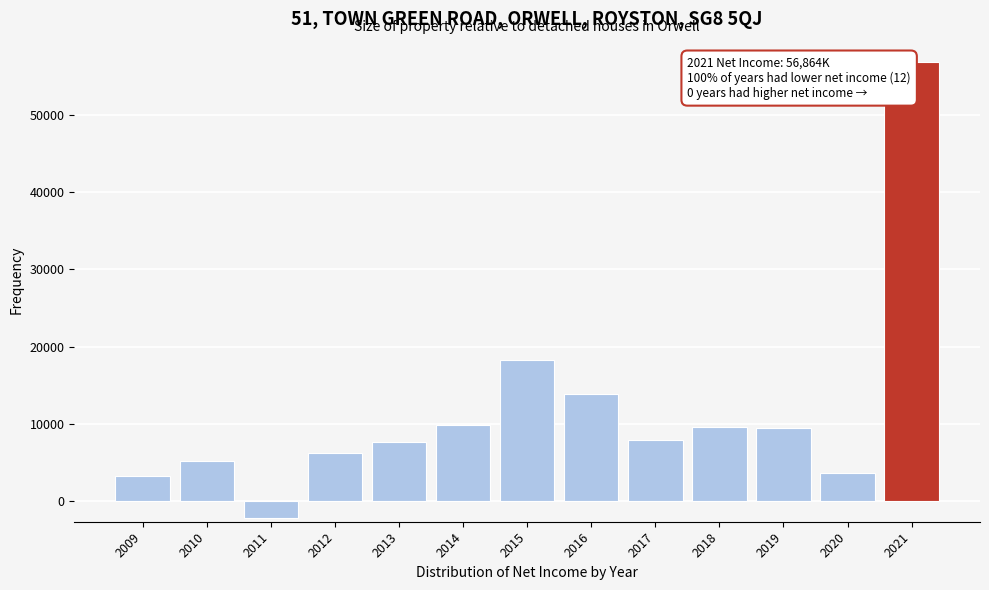

What is the value of the 1st bar from the left?

3258